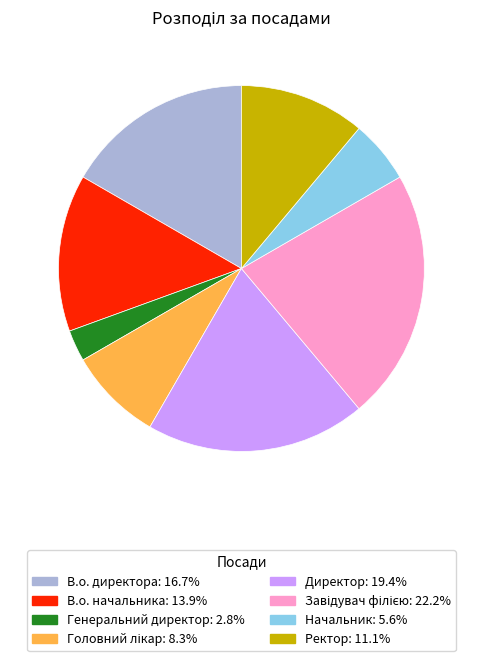

What is the ratio of the value at Директор to the value at В.о. начальника?

1.4